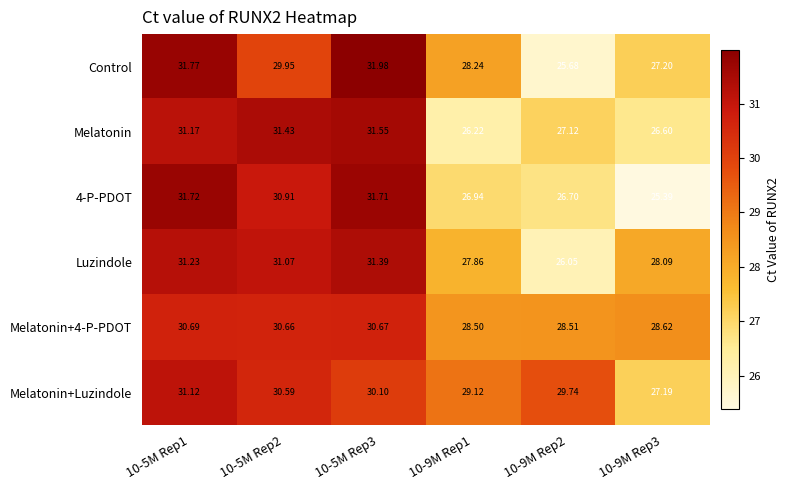

Which series changed the most between 10-9M Rep1 and 10-9M Rep2?

Control